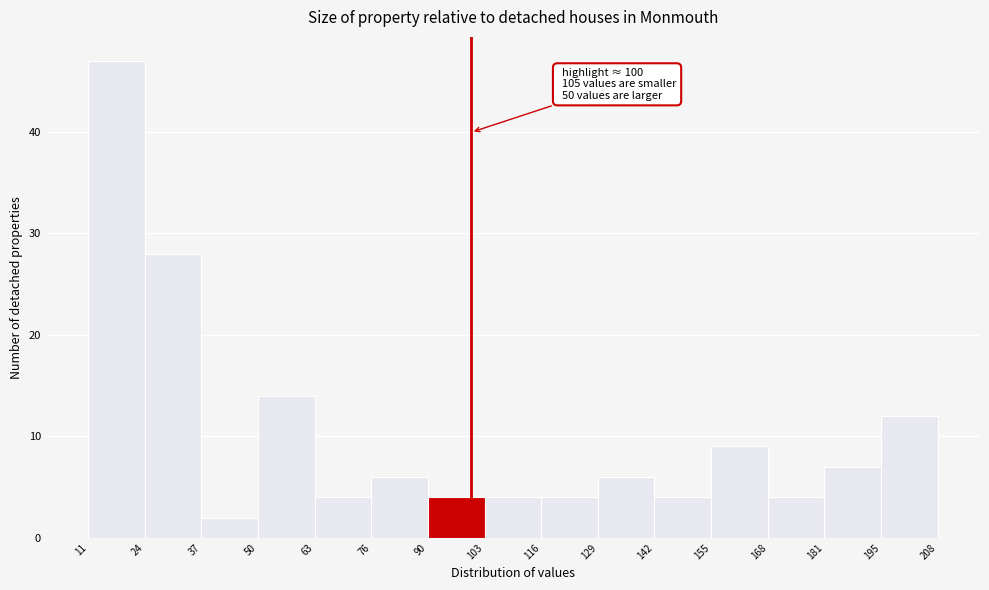

Which range on the x-axis has the tallest bar?

11 to 24